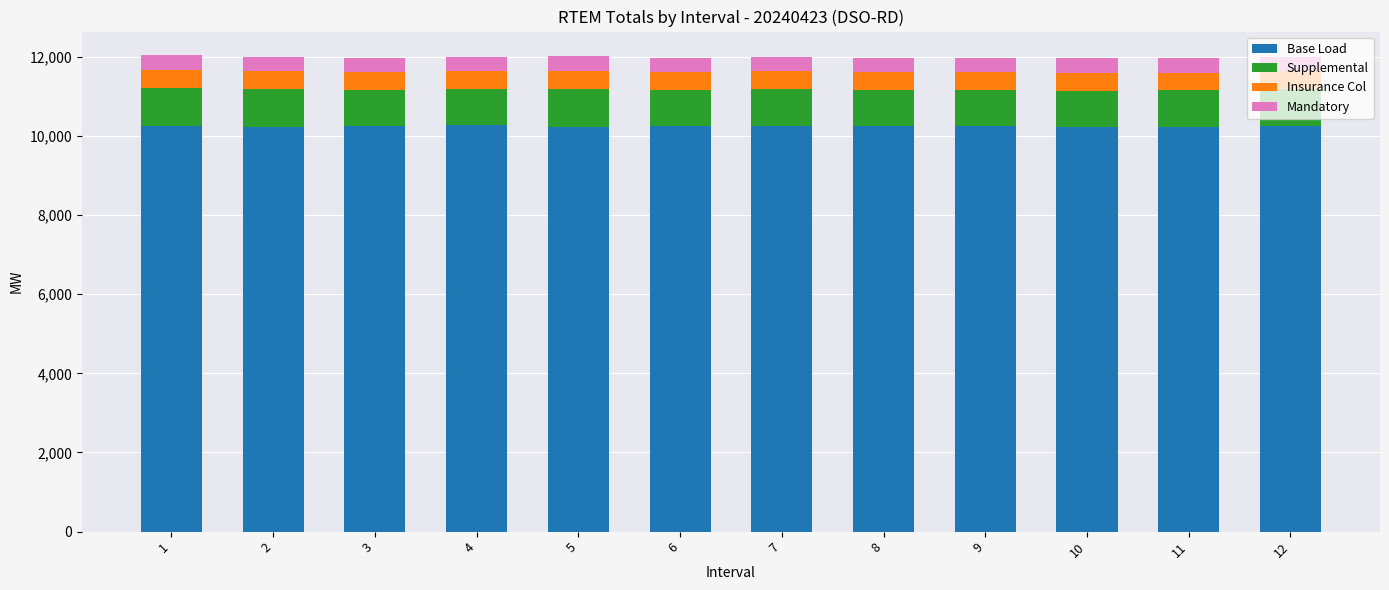

What is the lowest value of the Base Load series?

10224.9